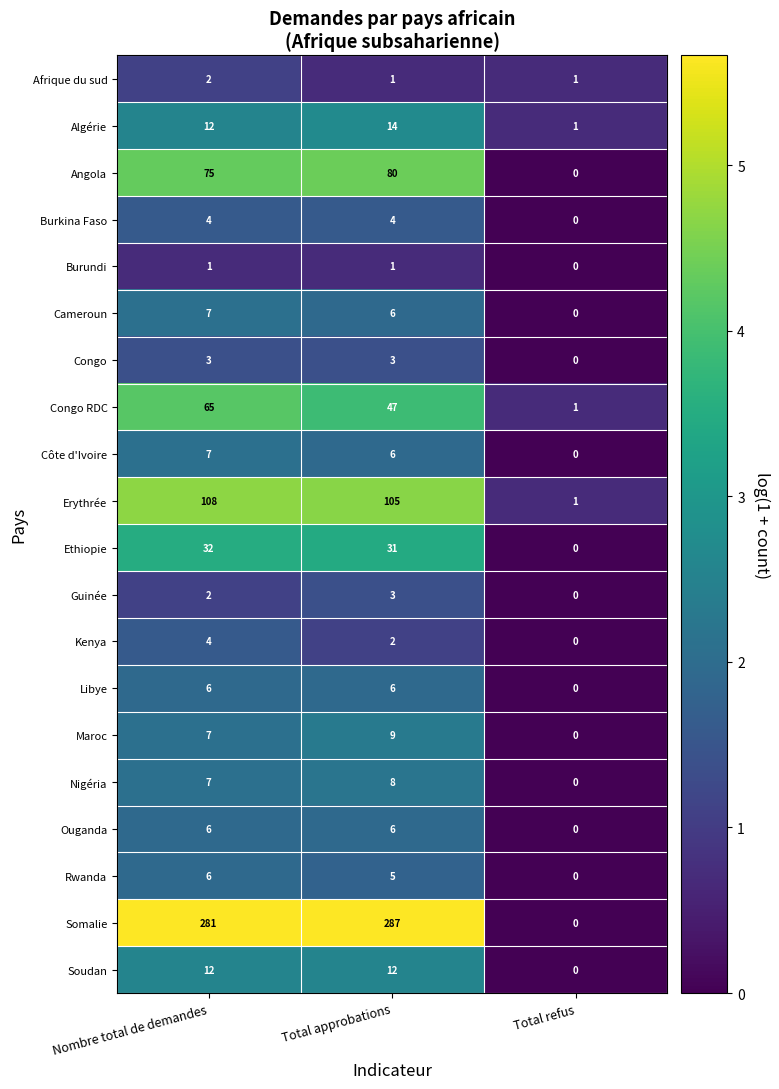

Is the value of Libye at Total approbations greater than the value of Burundi at Total refus?

Yes